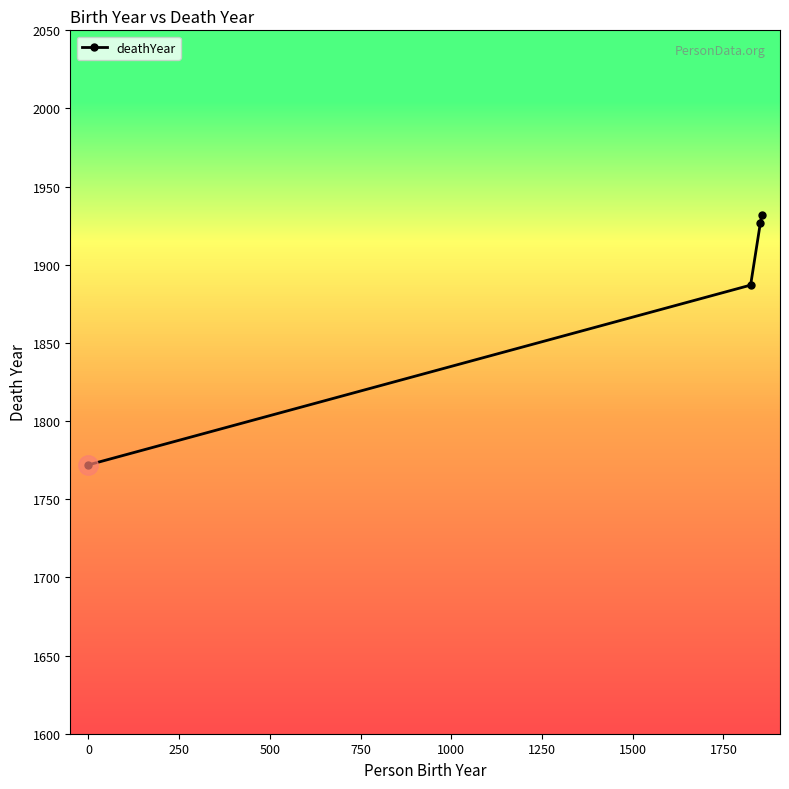

True or false: the data has more than 1 interior local peaks.

False